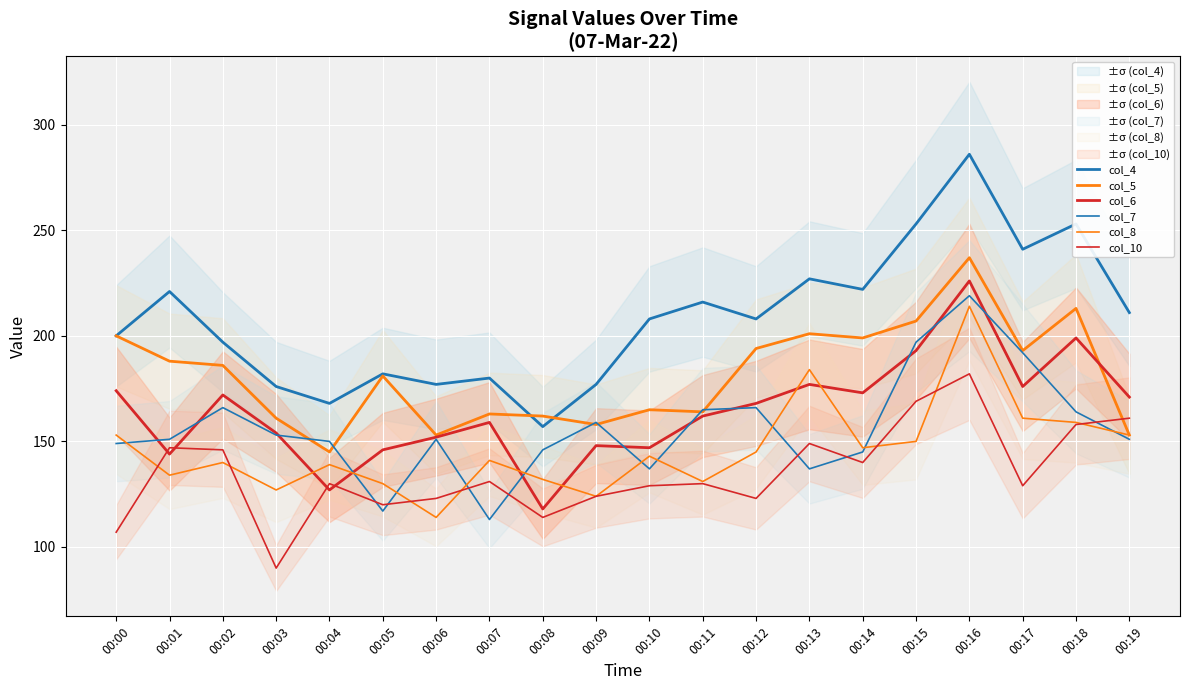

What is the value of the col_5 point at the 11th from the left?

165